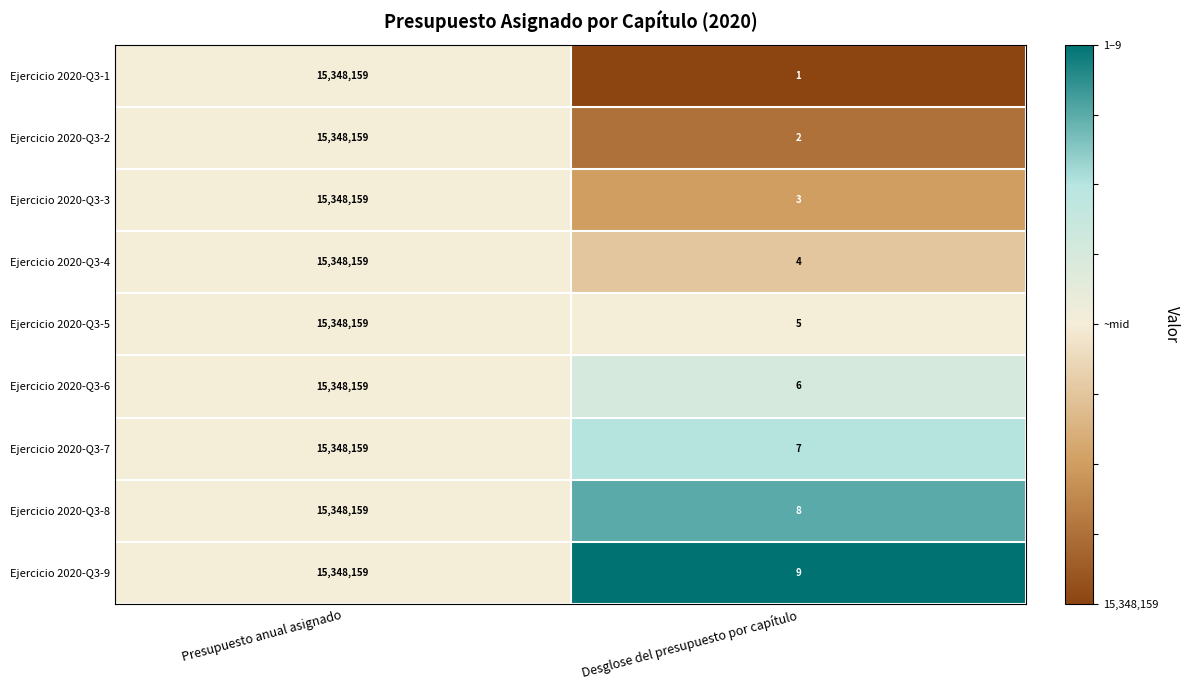

The Ejercicio 2020-Q3-4 series shows 7 at Desglose del presupuesto por capítulo. True or false?

False